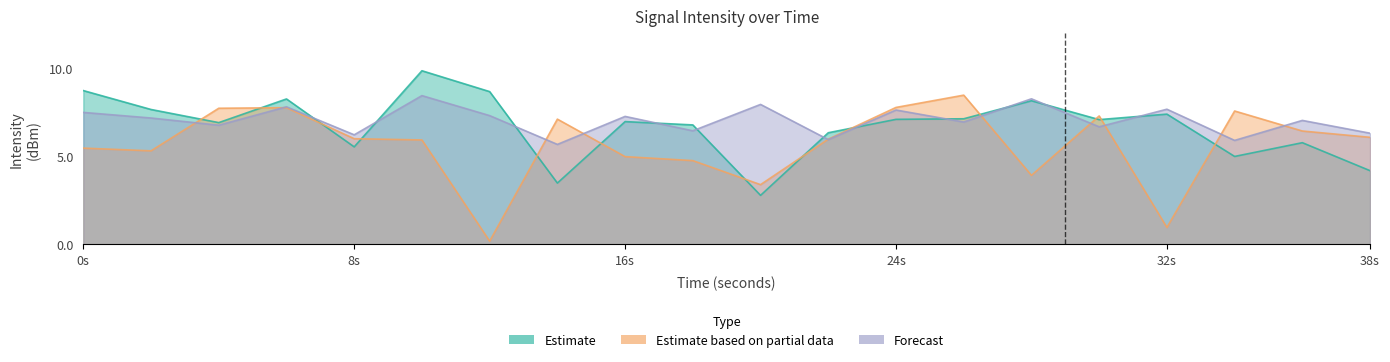

How many interior local peaks does the Estimate based on partial data series have?

5